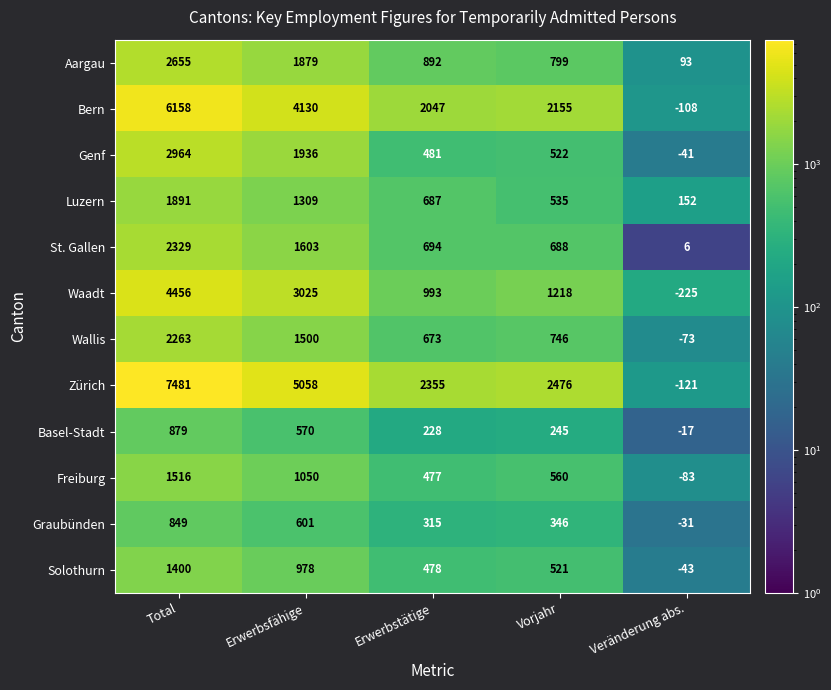

Where is Genf nearest to the value 1461?

Erwerbsfähige